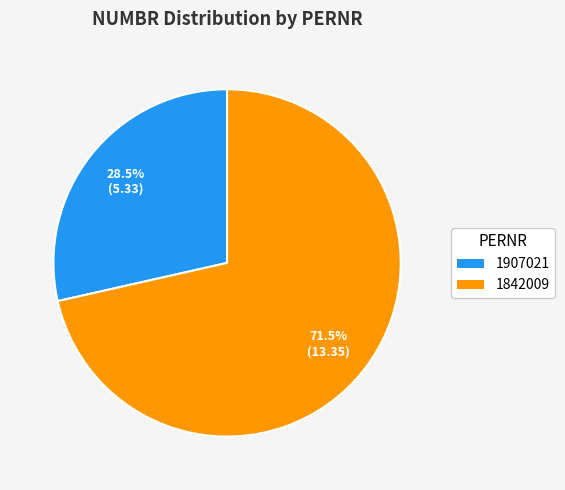

Approximately how many times larger is the value at 1907021 compared to 1842009?

0.4